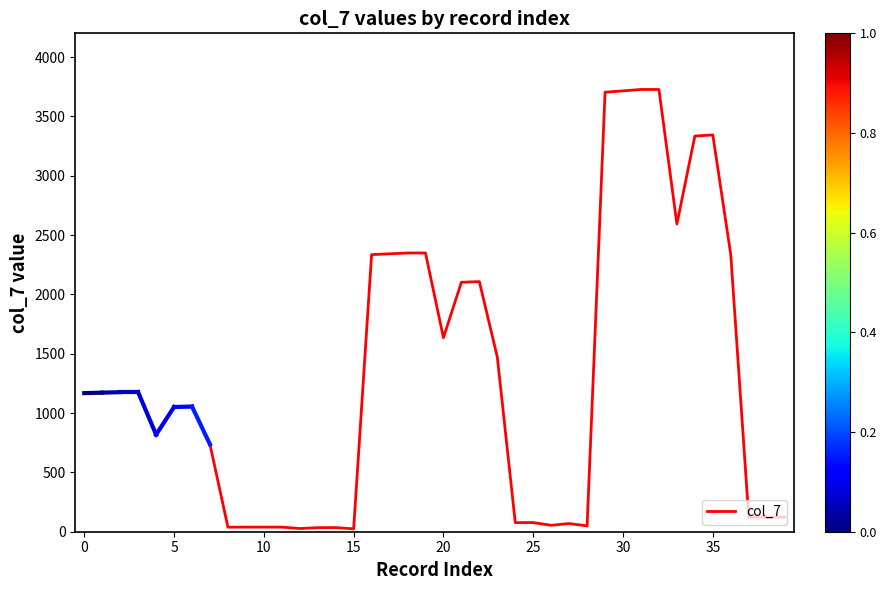

What is the average value?

1312